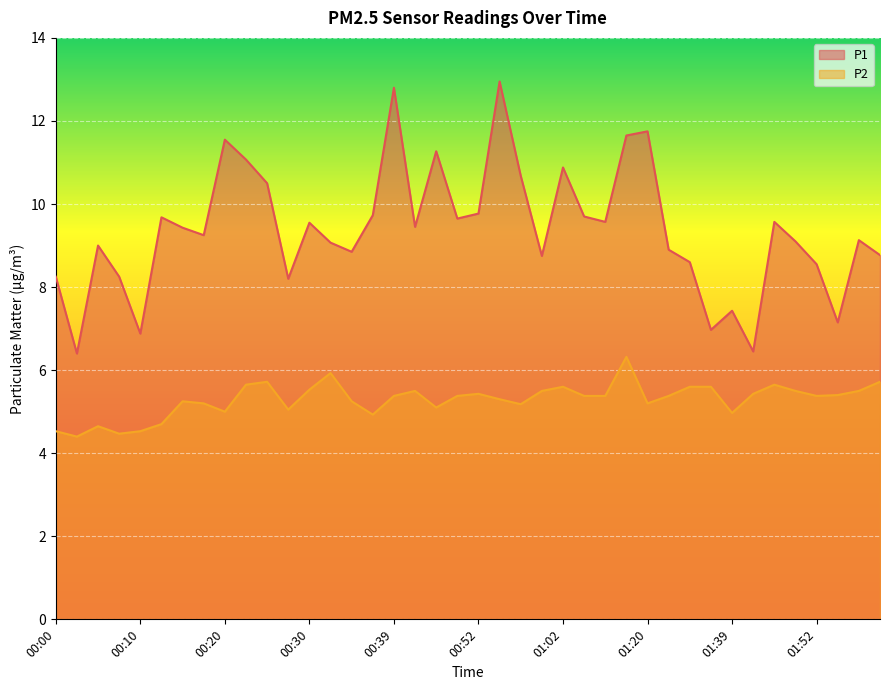

True or false: P2 and P1 intersect in this chart.

False